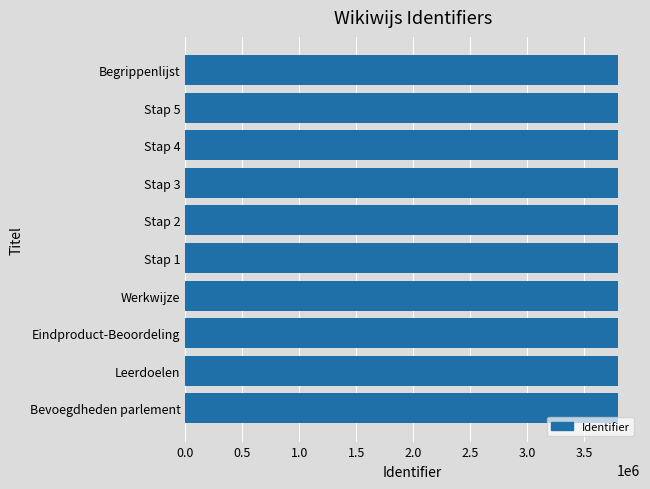

What is the ratio of the value at Bevoegdheden parlement to the value at Stap 5?

1.0